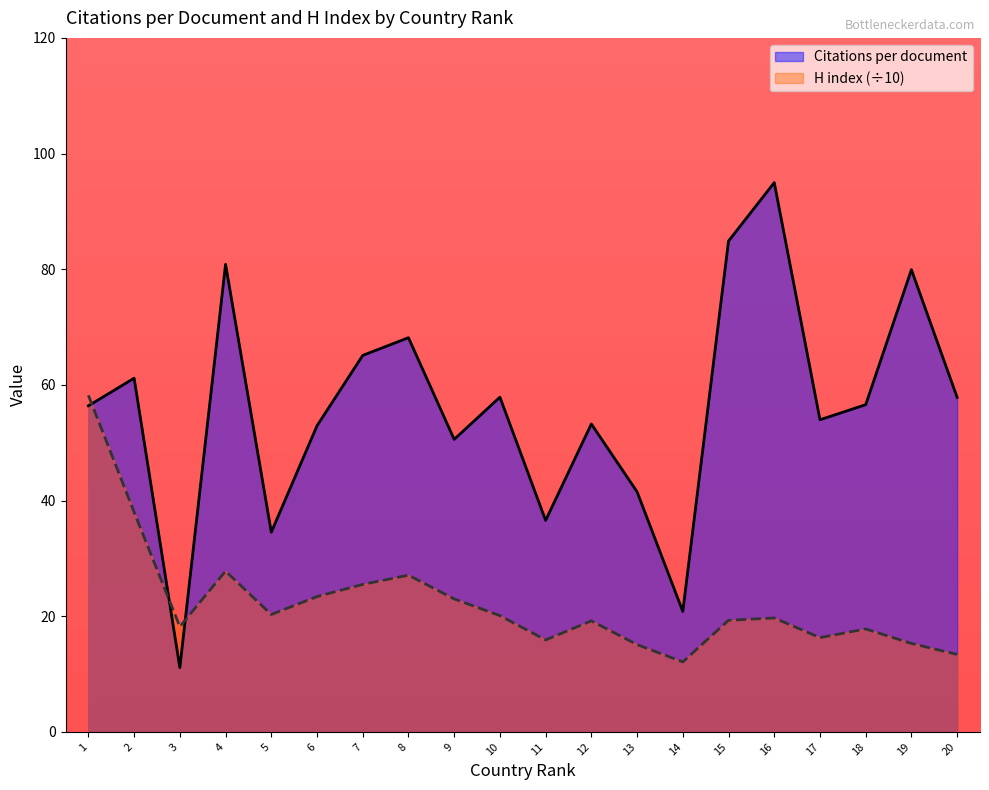

Which series ends up on top after the final intersection of H index and Citations per document?

Citations per document